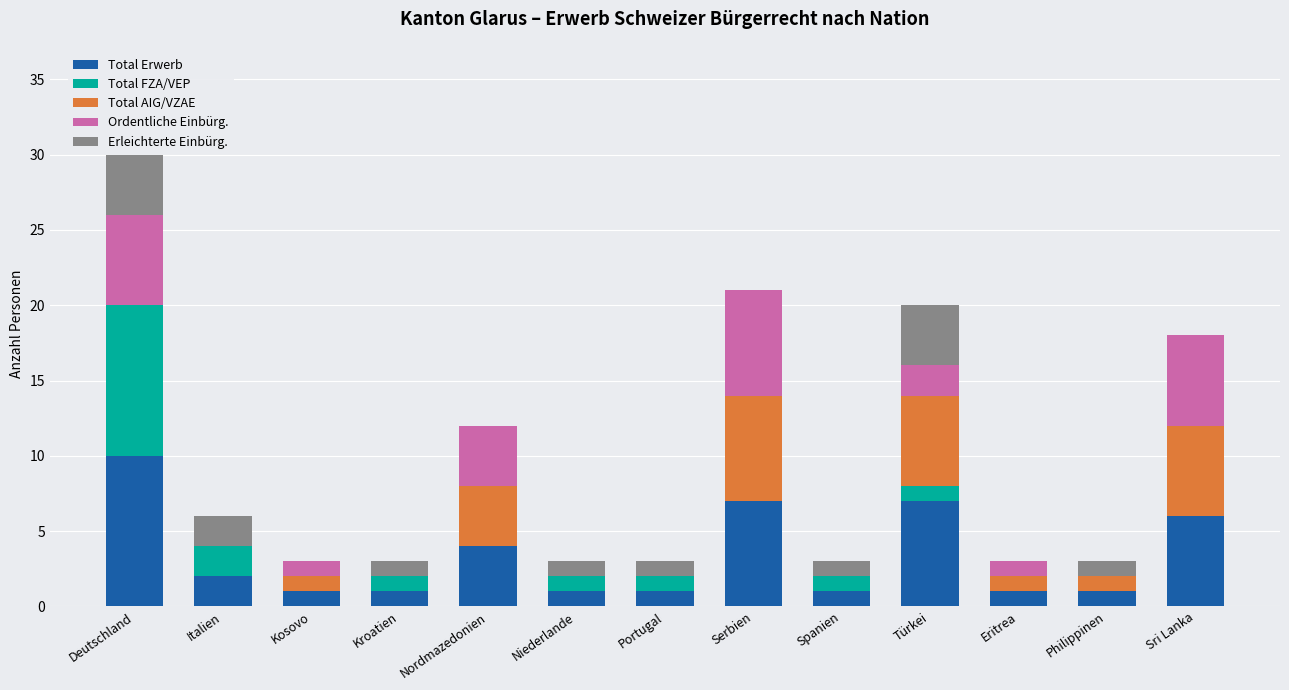

Which category has the highest value in the Total Erwerb series?

Deutschland